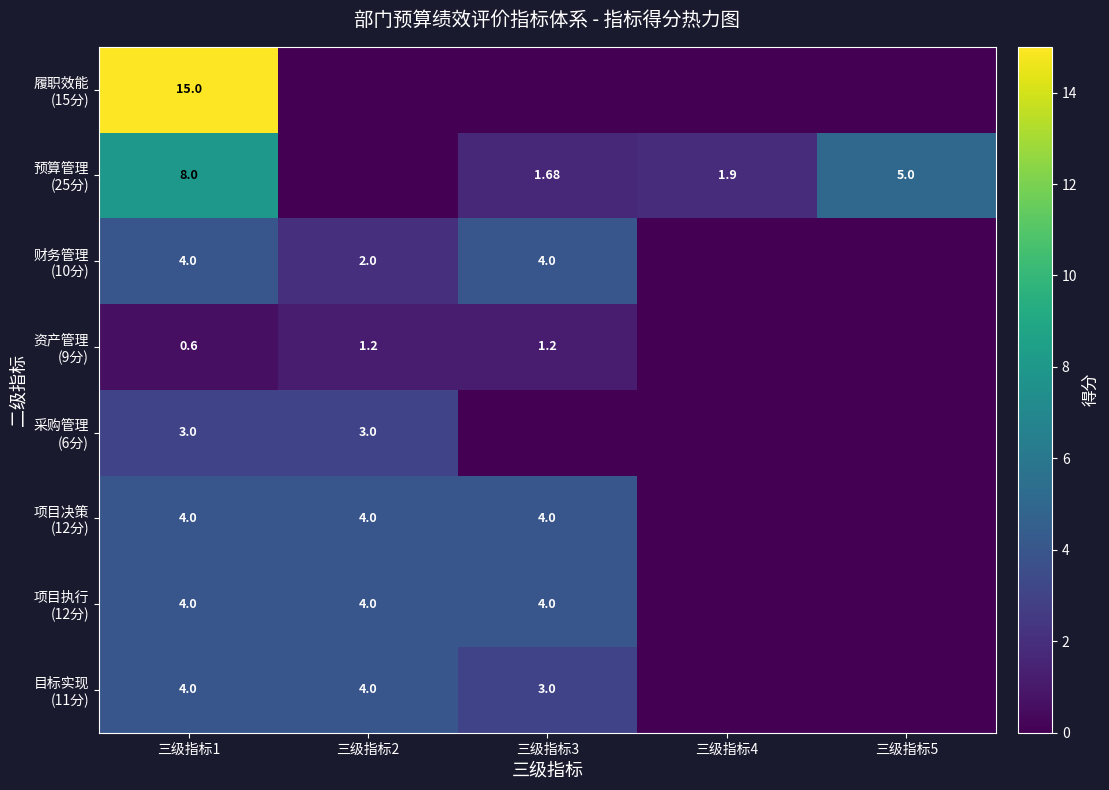

At 三级指标3, list the series in order from largest to smallest.

财务管理 (10分), 项目决策 (12分), 项目执行 (12分), 目标实现 (11分), 预算管理 (25分), 资产管理 (9分), 履职效能 (15分), 采购管理 (6分)